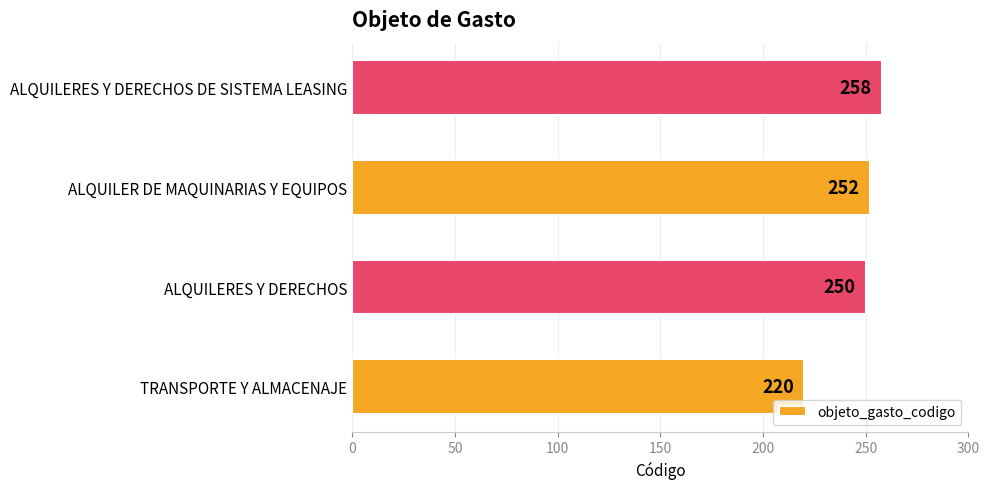

Count the number of data series in this chart.

1